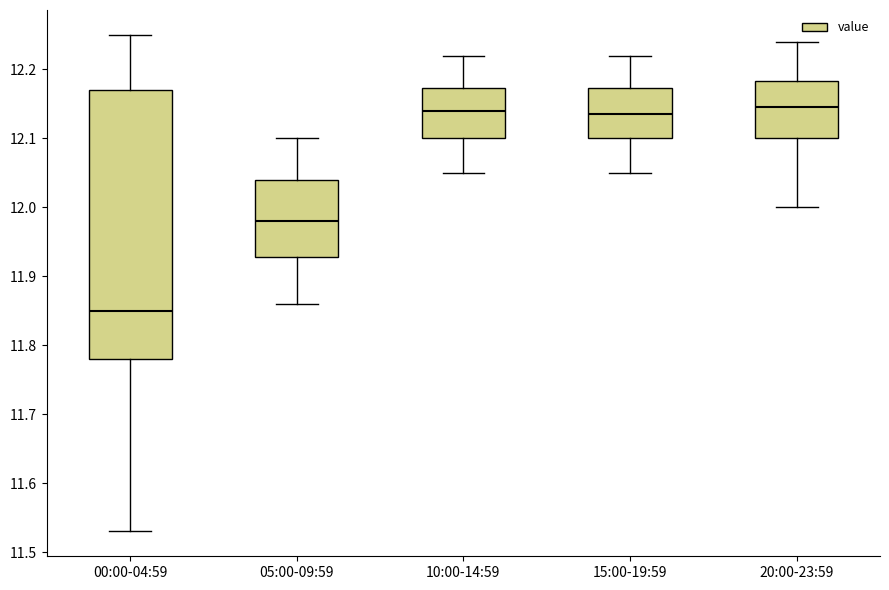

Which box has the lowest median line?

00:00-04:59